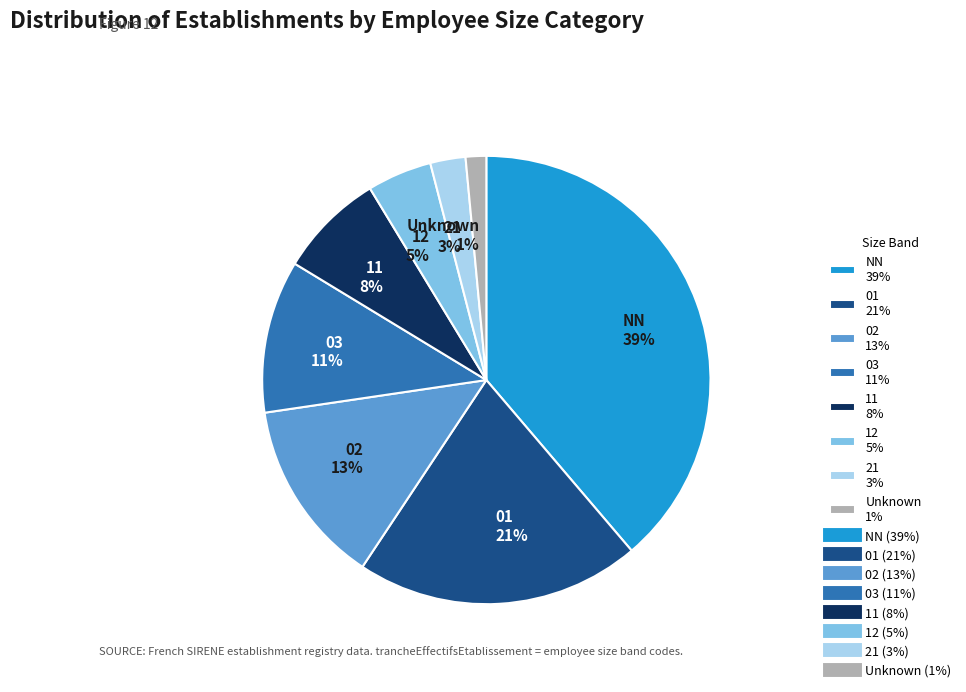

Is the sum of 11 8% and NN 39% greater than half?

No